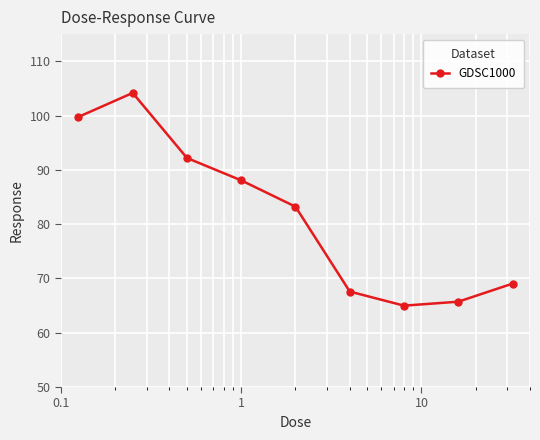

What is the smallest value displayed?

65.0